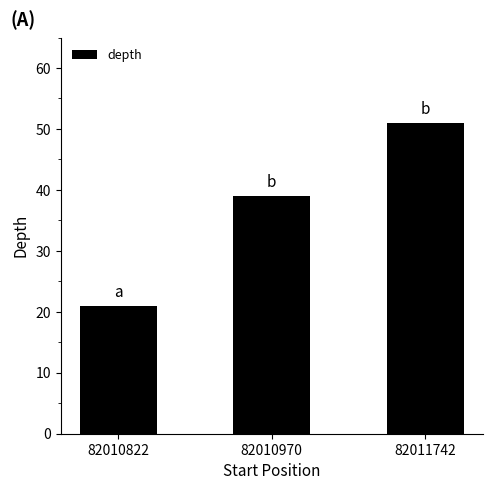

Reading right to left, list all the values displayed in this chart.

51	39	21